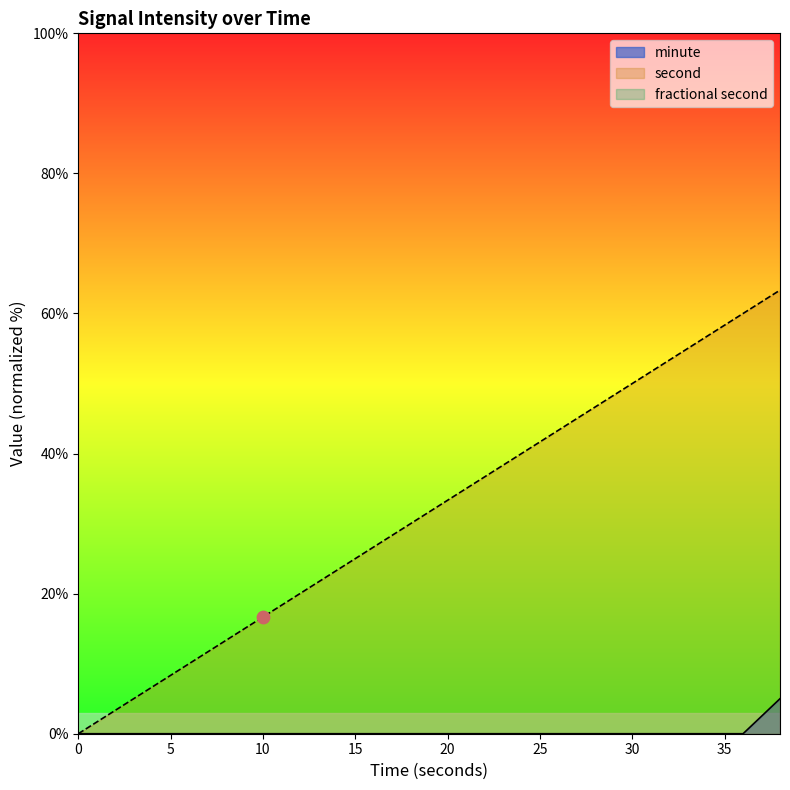

Which series reaches the maximum Y coordinate?

second